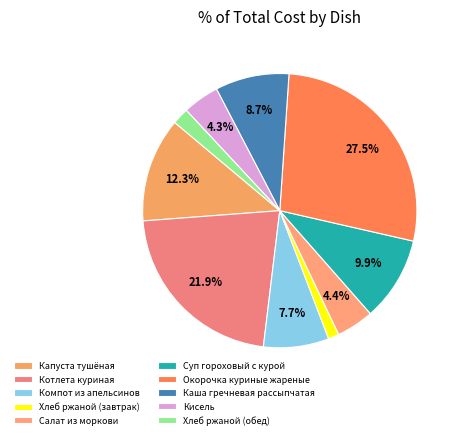

To the nearest percent, what is the difference between the Салат из моркови and Суп гороховый с курой slice percentages?

6%